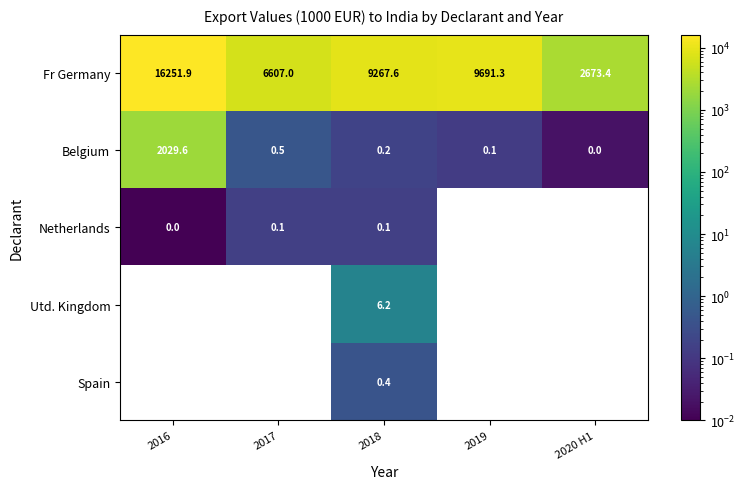

Is it true that Belgium equals 0.8 at 2017?

False